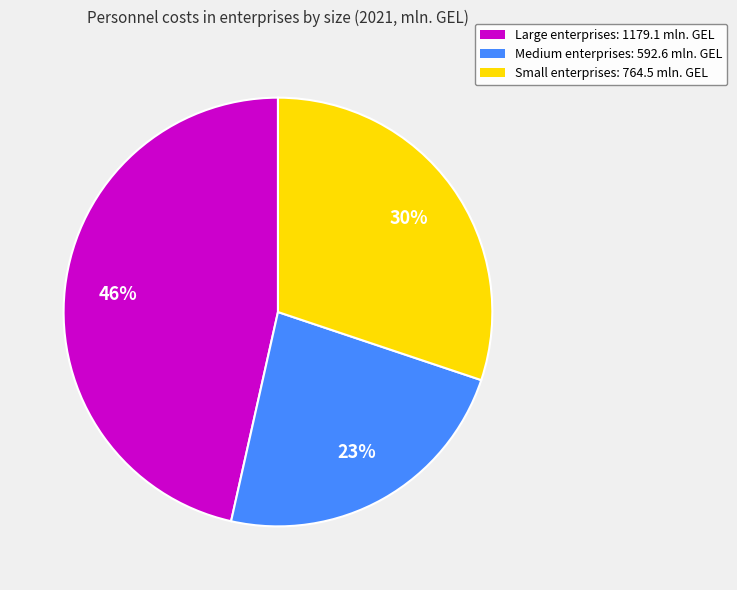

Which slice is the smallest?

Medium